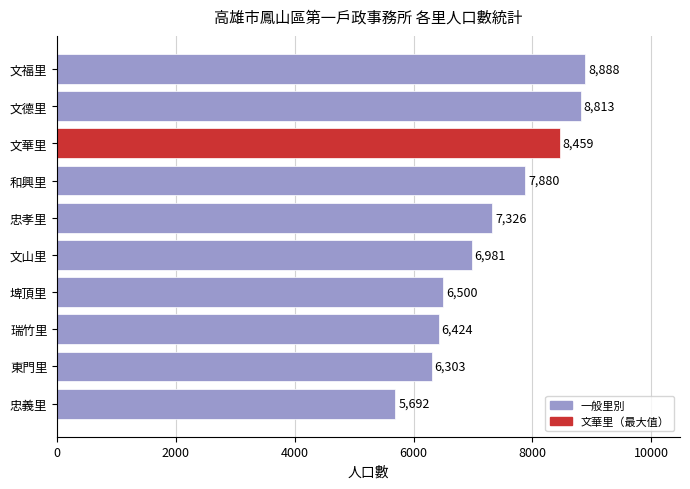

Approximately how many times larger is the value at 東門里 compared to 文華里?

0.7